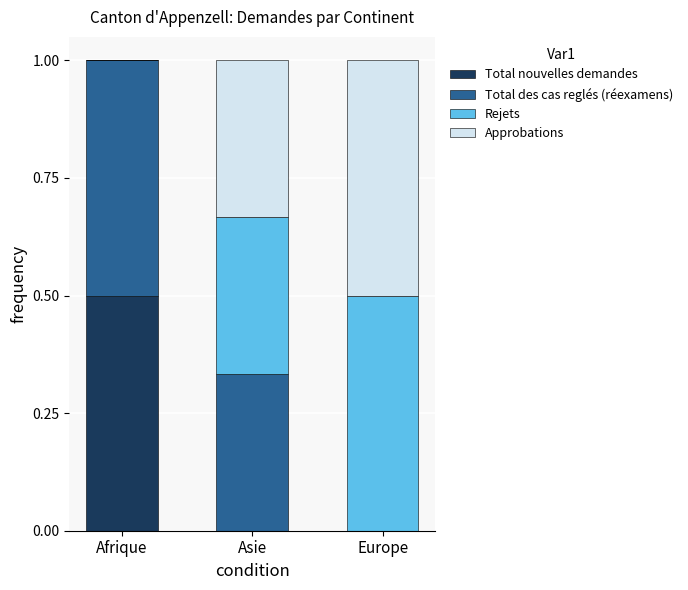

Reading left to right, what are the values for Total nouvelles demandes?

Afrique=0.5	Asie=0.0	Europe=0.0